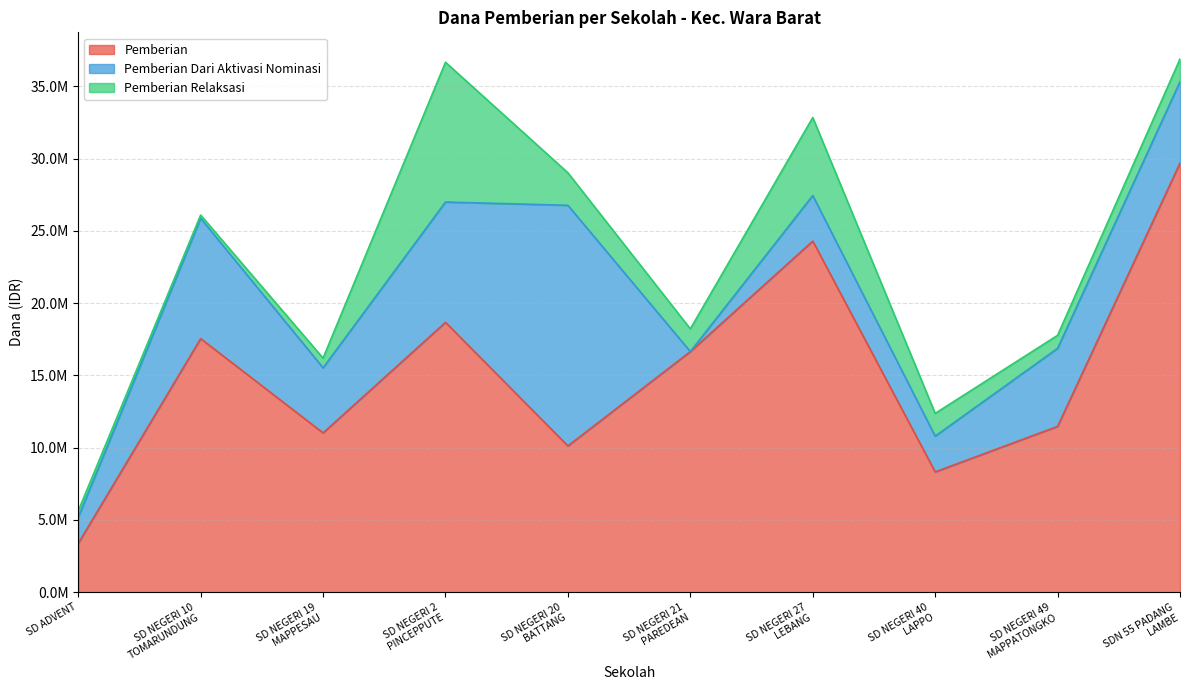

What is the difference between the second highest and minimum values in the Pemberian series?

20925000